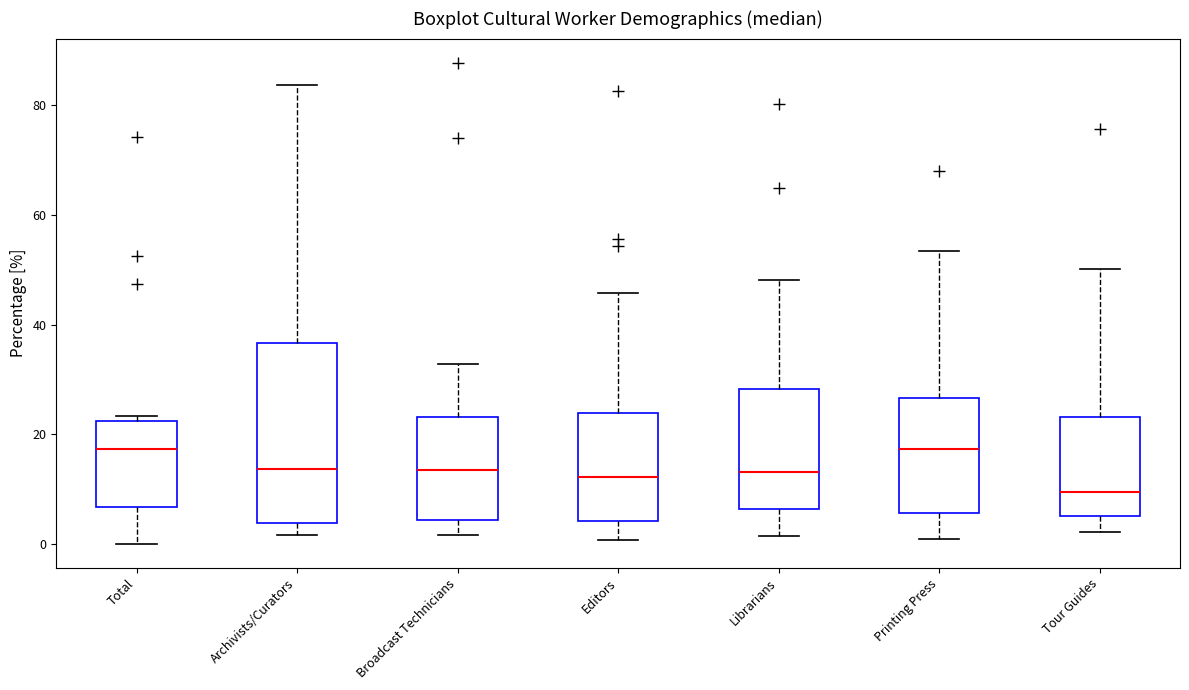

Reading left to right, transcribe this box plot: for each box, give where its median line is, the range the box spans, and where its two whiskers end, as read against the y-axis. The values are not printed on the chart, so give them approximately, as read against the axis.

Total: median 18, box 6 to 22, whiskers 0 to 24
Archivists/Curators: median 14, box 4 to 36, whiskers 2 to 84
Broadcast Technicians: median 14, box 4 to 24, whiskers 2 to 32
Editors: median 12, box 4 to 24, whiskers 0 to 46
Librarians: median 14, box 6 to 28, whiskers 2 to 48
Printing Press: median 18, box 6 to 26, whiskers 0 to 54
Tour Guides: median 10, box 6 to 24, whiskers 2 to 50